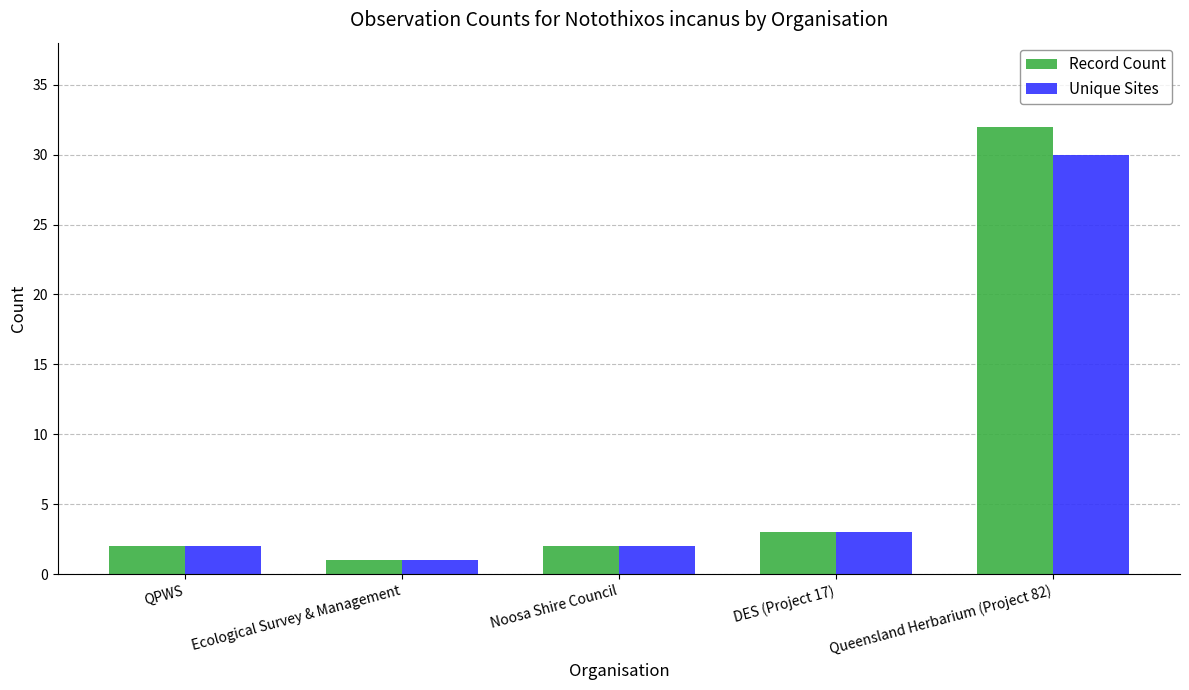

How many series are shown in this chart?

2